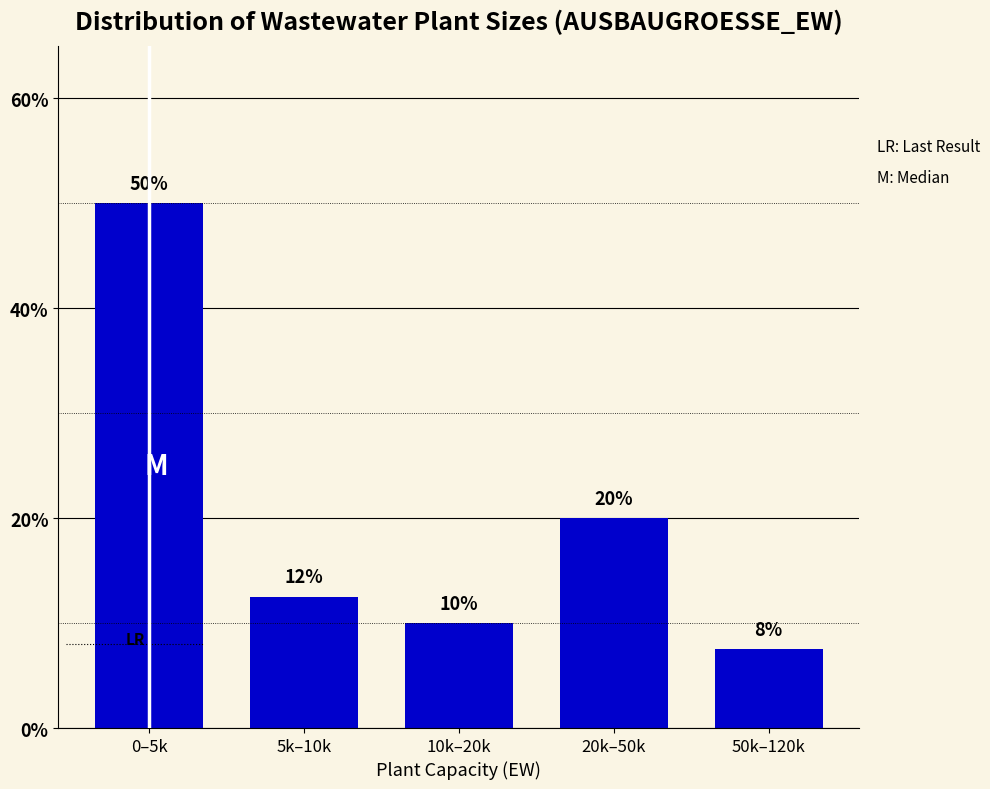

What is the difference between the values at 0–5k and 20k–50k?

30.0